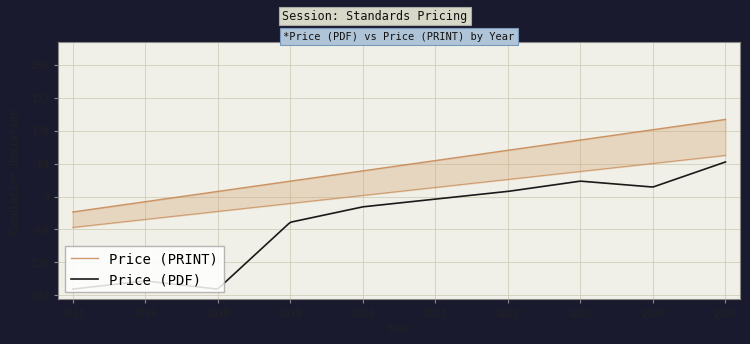

Between 20 and 12, which is larger?

12